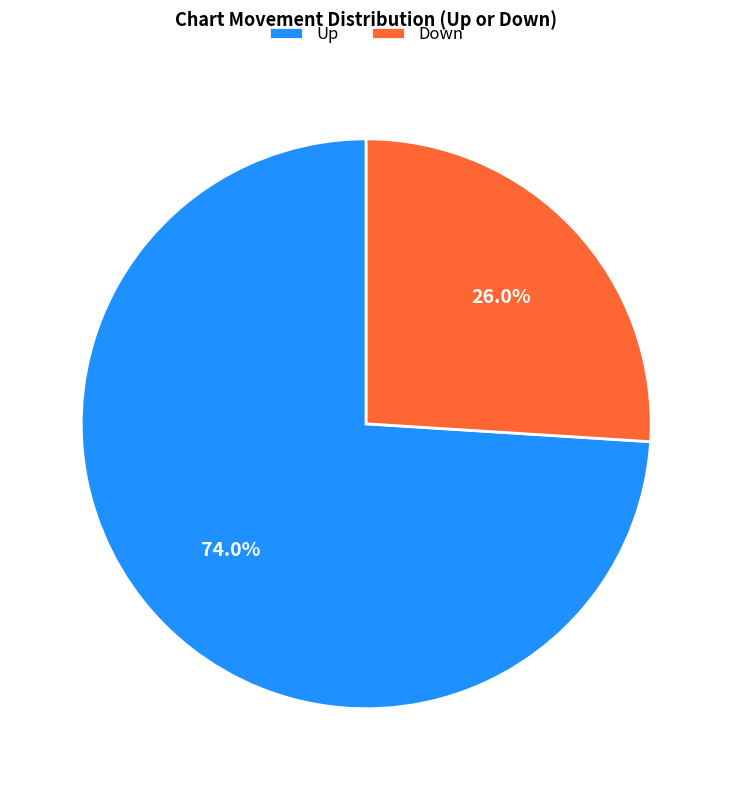

Which has a higher value, Down or Up?

Up